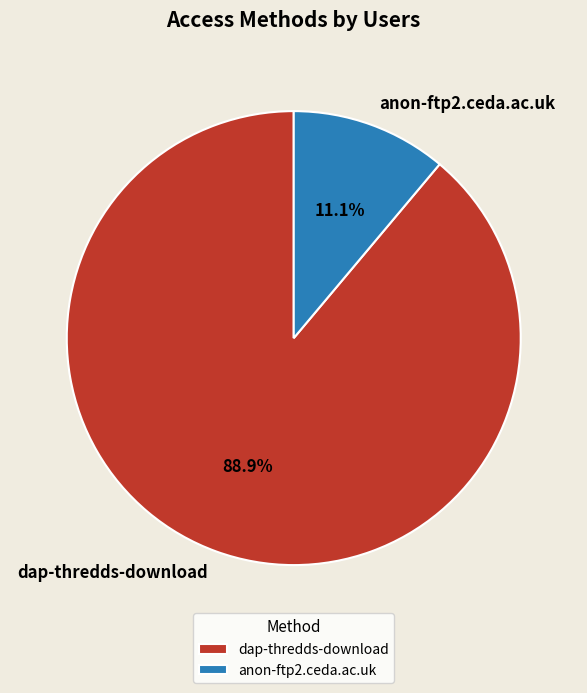

Which slice is the smallest?

anon-ftp2.ceda.ac.uk